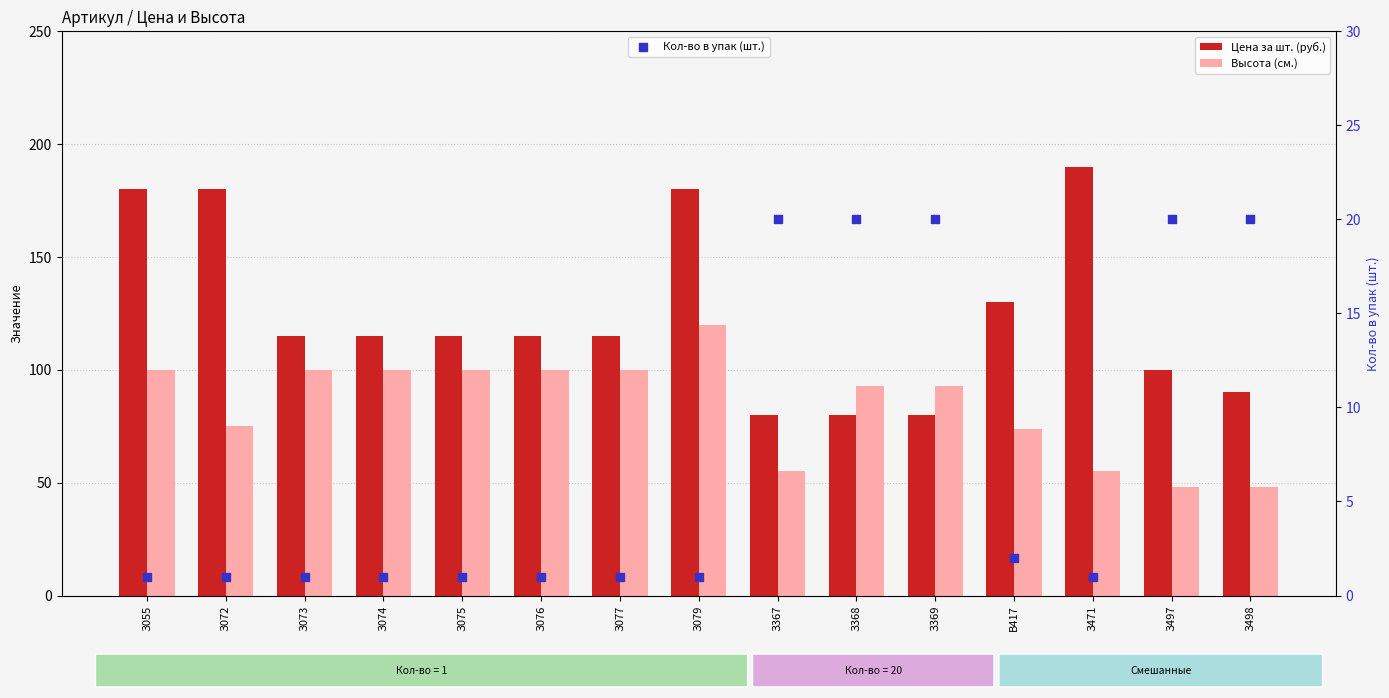

At how many categories does at least one series exceed 6?

15